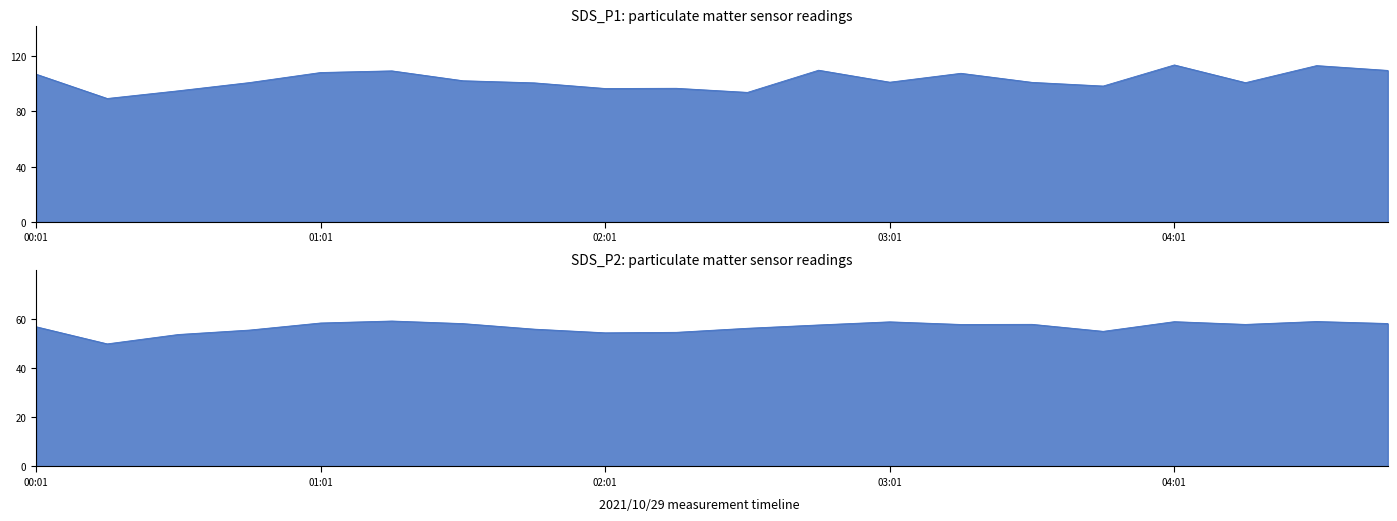

True or false: SDS_P2 and SDS_P1 intersect in this chart.

False